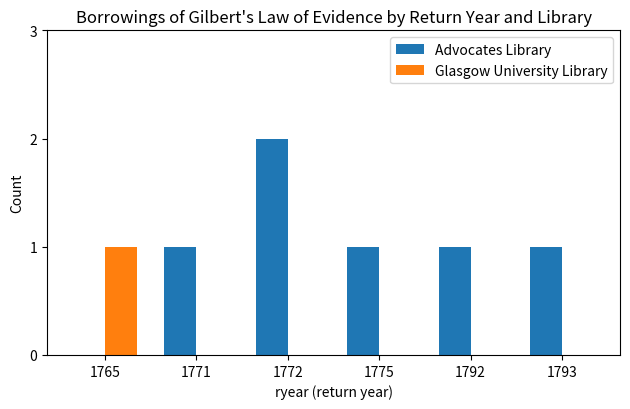

The value of Advocates Library at 1775 is 2. True or false?

False